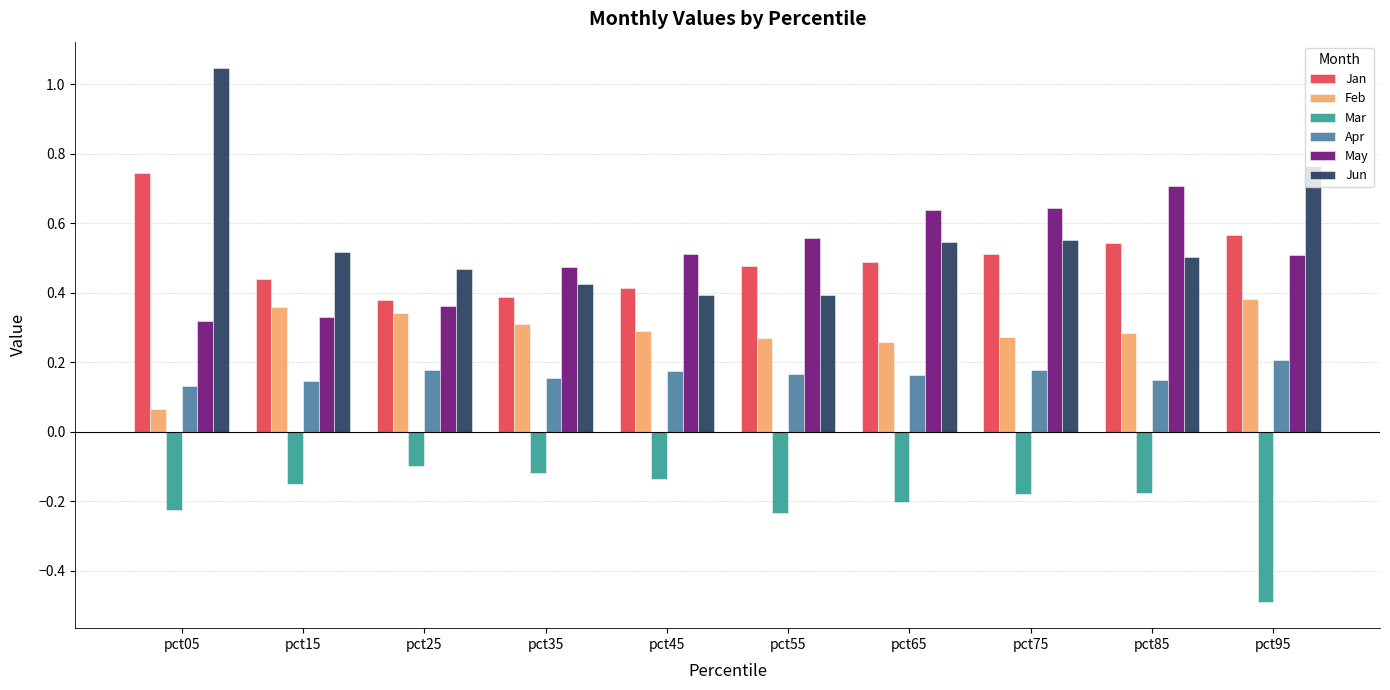

How many bars are there in each group?

6